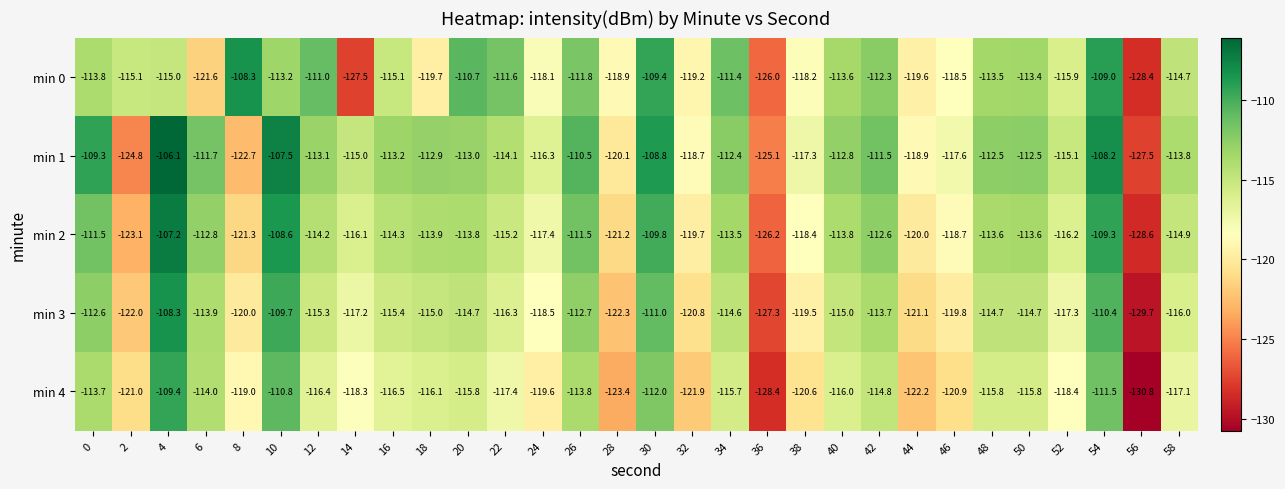

Is it true that min 1 equals -111.7 at 6?

True